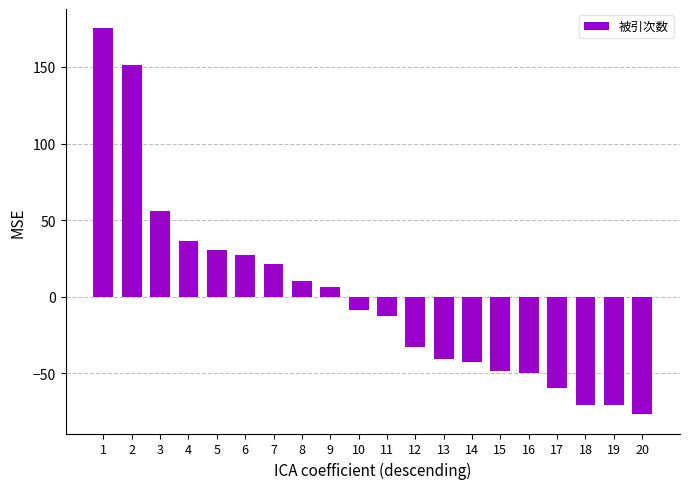

How many data points are above -8?

9